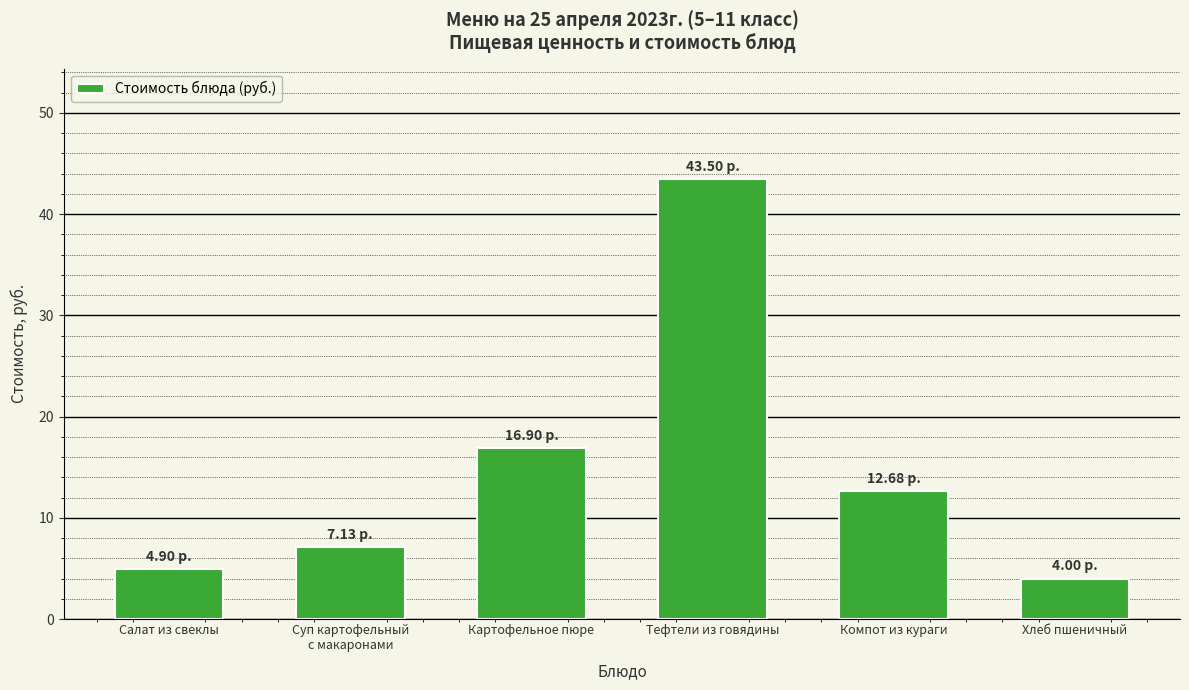

Rank the categories by value from highest to lowest.

Тефтели из говядины, Картофельное пюре, Компот из кураги, Суп картофельный
с макаронами, Салат из свеклы, Хлеб пшеничный